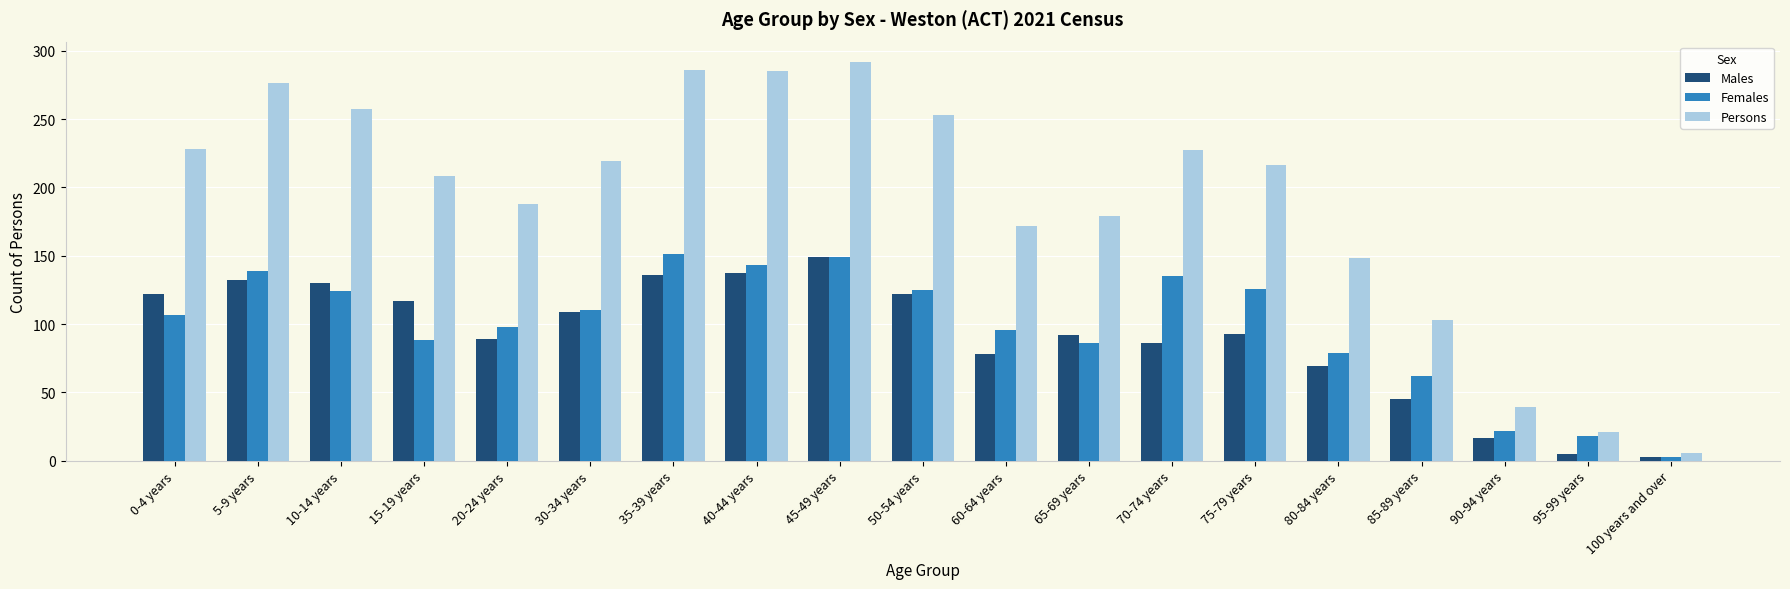

Which series changed the most between 30-34 years and 90-94 years?

Persons